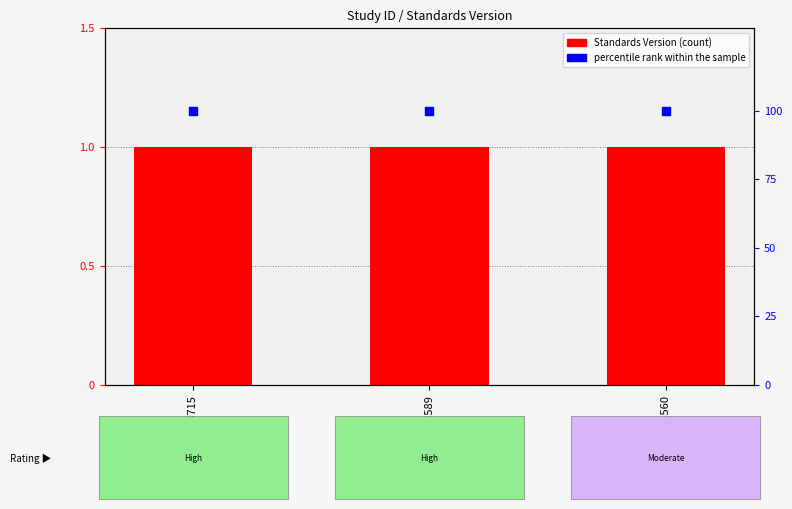

Is the value of Standards Version at WWHV016715 greater than the value of percentile rank within the sample at WWHV014560?

No